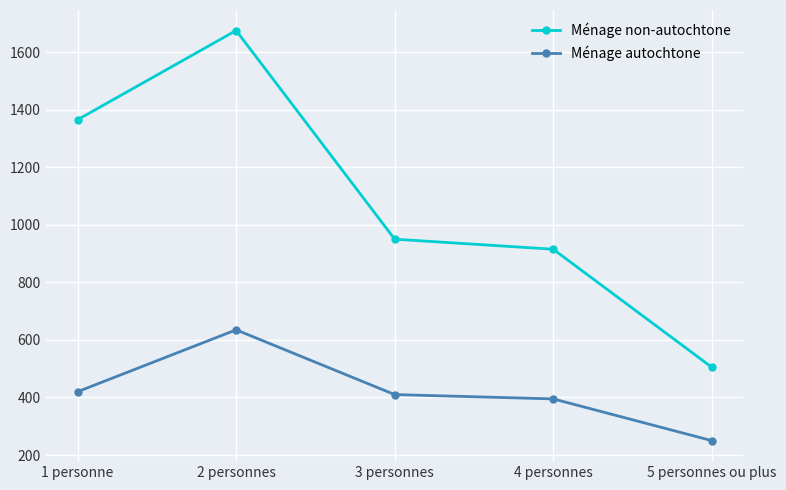

What is the difference between the maximum and second lowest values in the Ménage autochtone series?

240